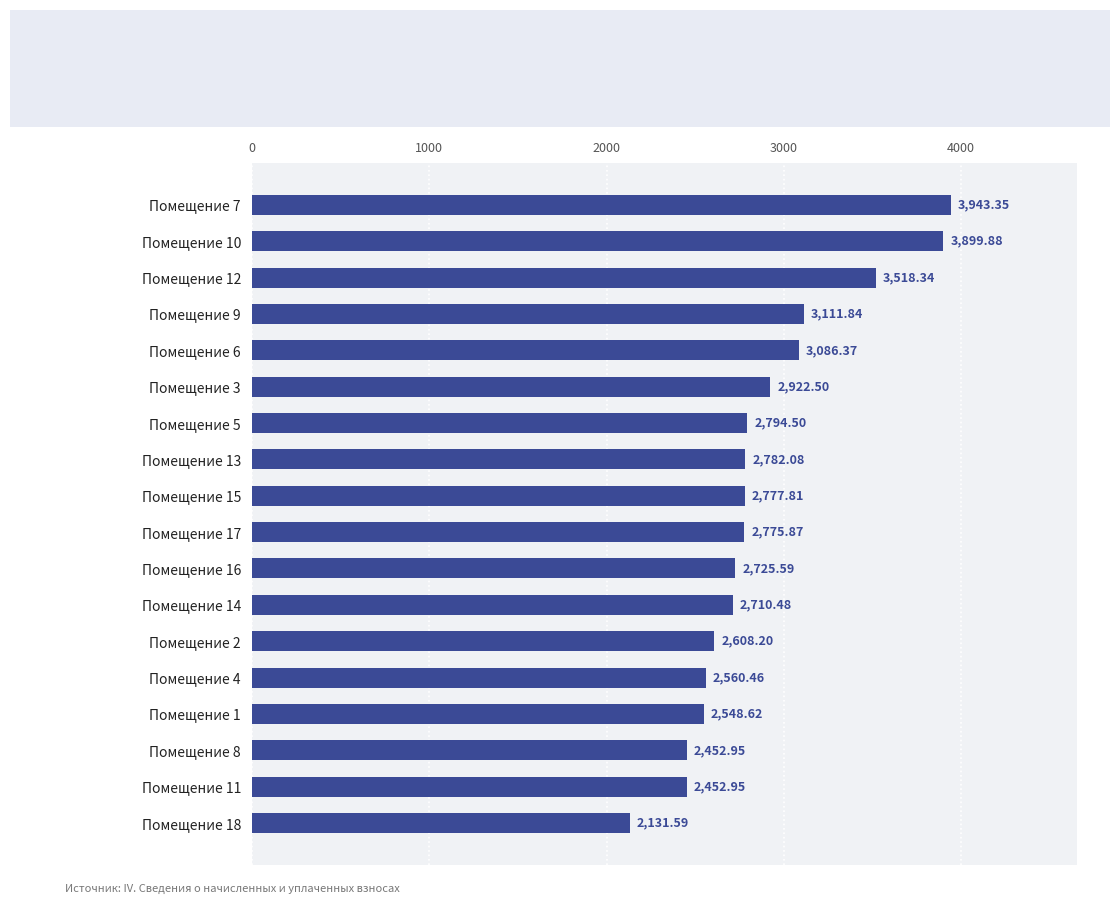

What is the difference between the values at Помещение 12 and Помещение 2?

910.1